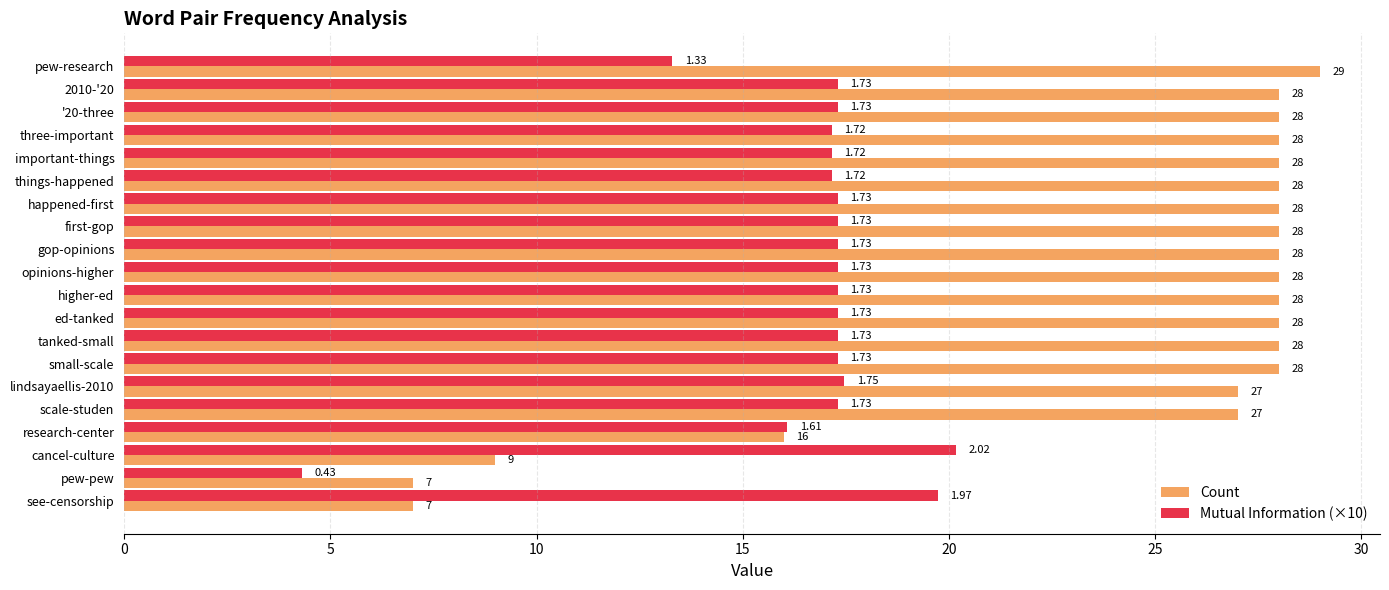

Rank the series by their maximum value, from lowest to highest.

Mutual Information (×10), Count